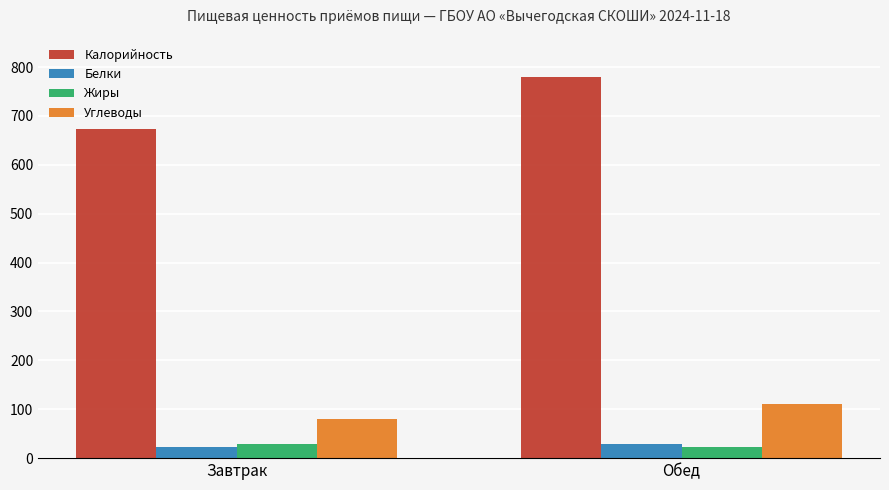

What is the value of the Жиры bar at the 1st from the left?

28.6